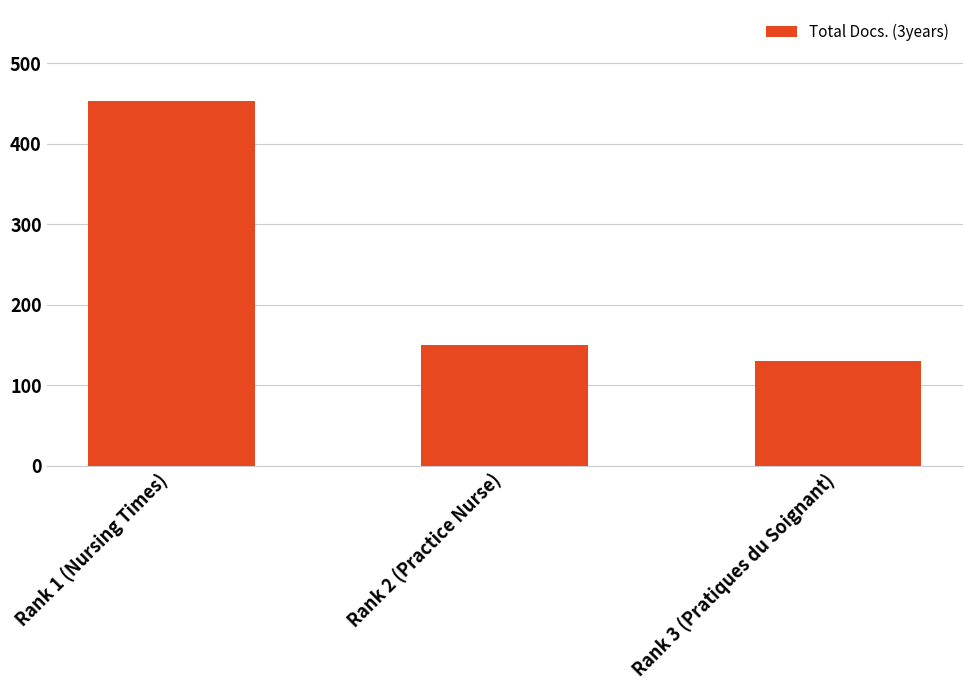

The value at Rank 1 (Nursing Times) is 210. True or false?

False